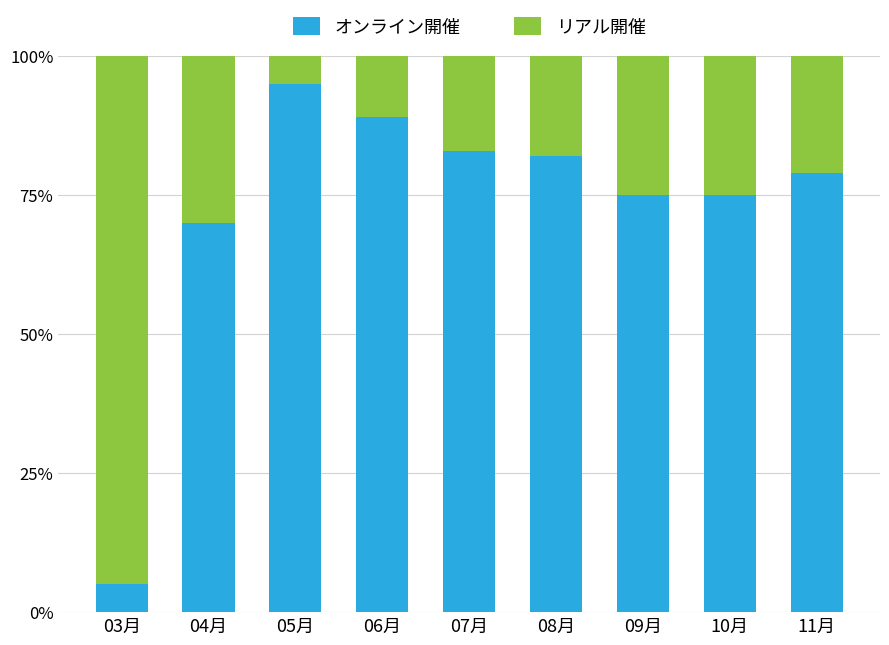

What is the lowest value of the オンライン開催 series?

5